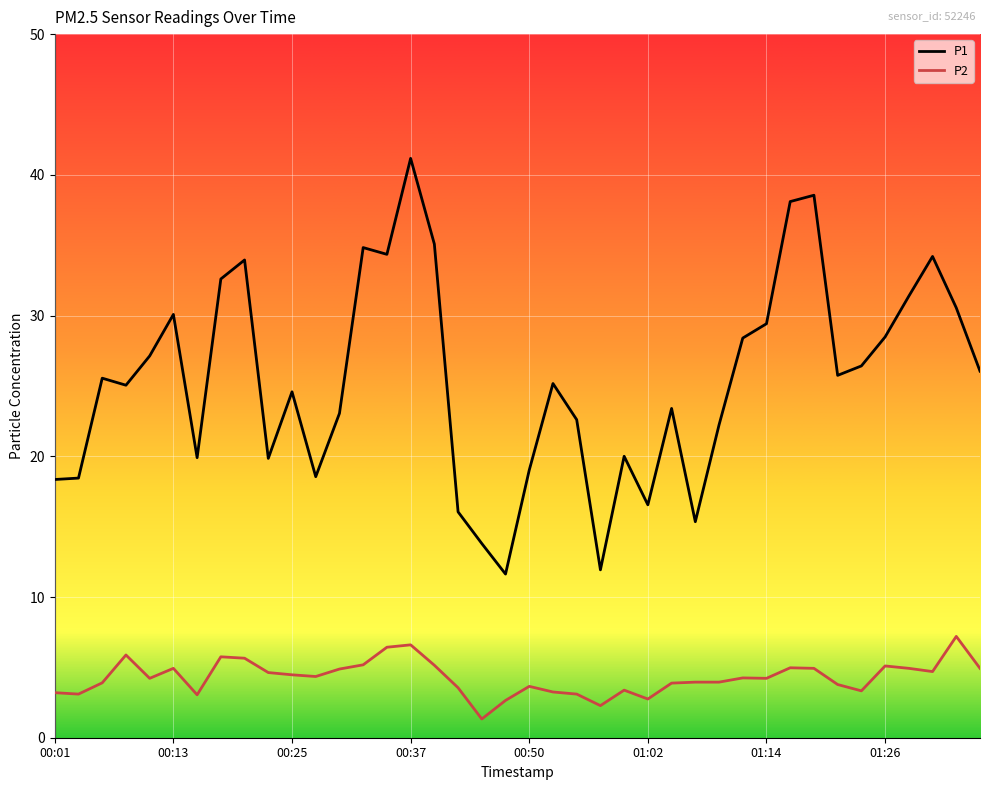

Which series has the largest total across all categories?

P1